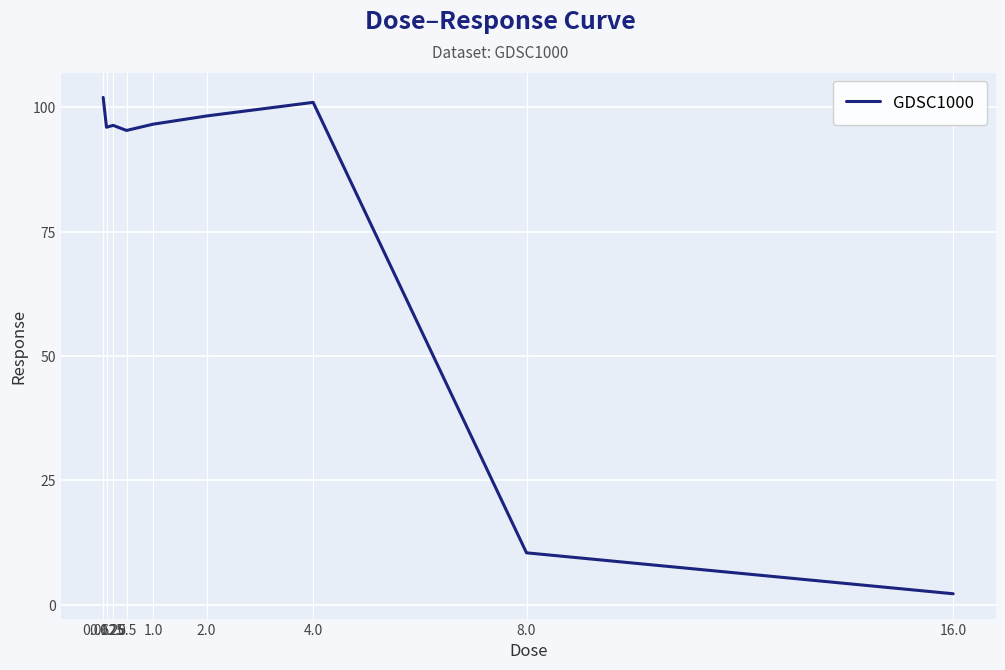

What is the smallest value displayed?

2.2